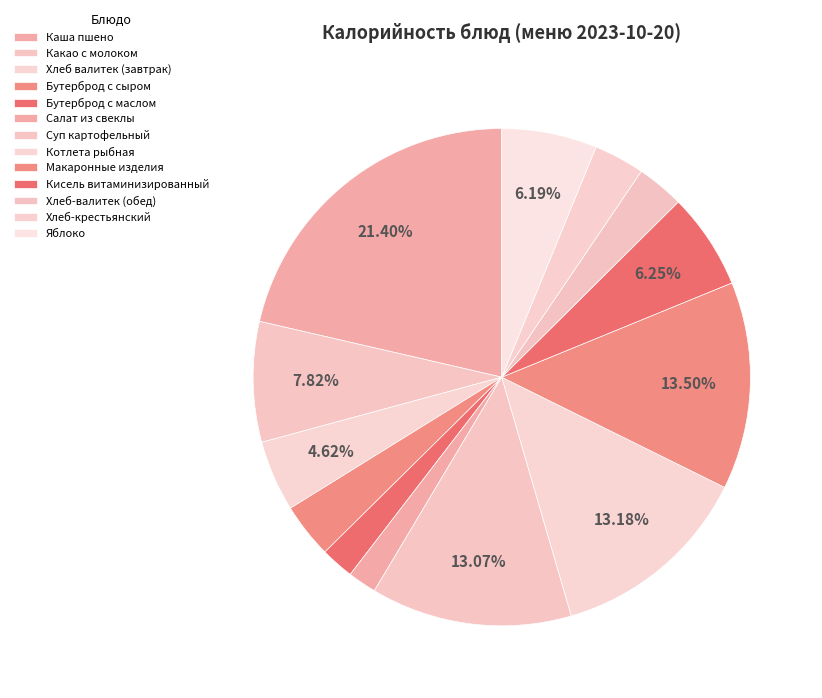

Count the number of slices in the pie.

13